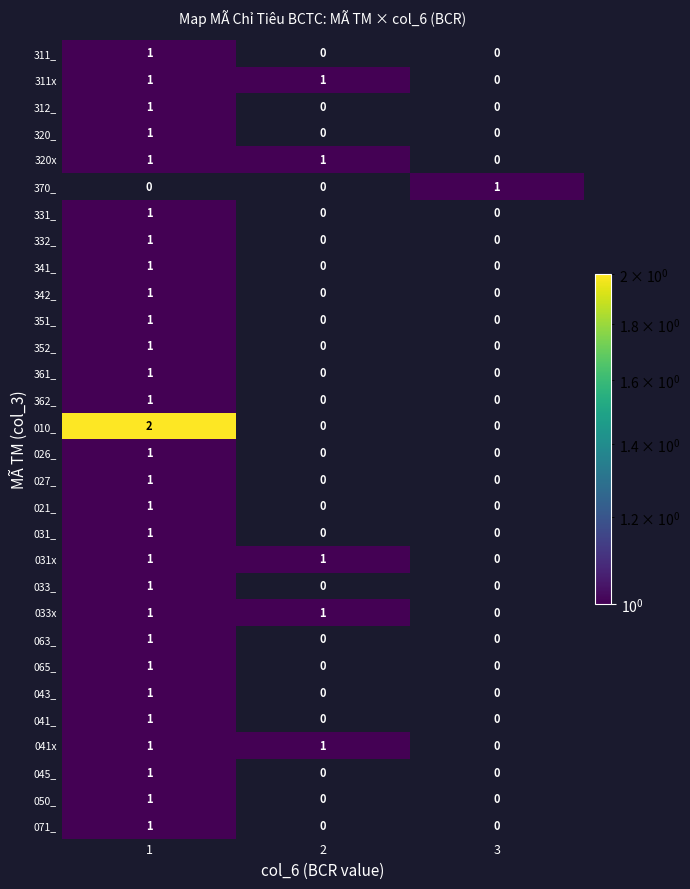

The value of 320x at 2 is 1. True or false?

True